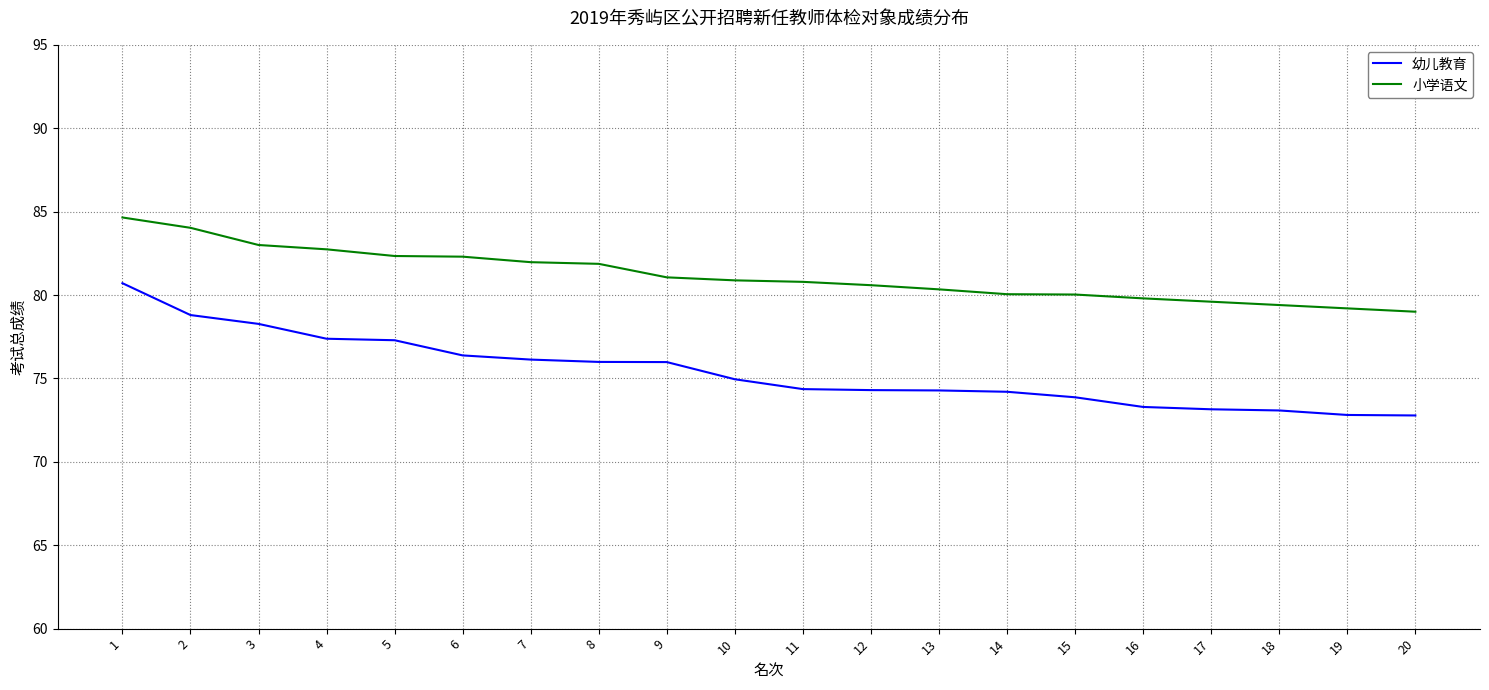

Which series changed the most between 2 and 12?

幼儿教育